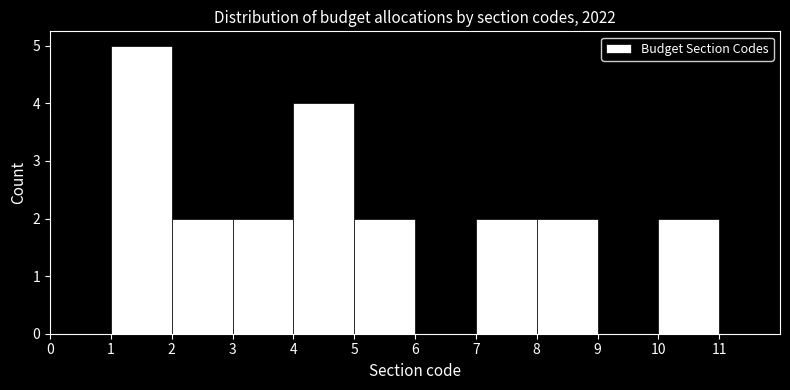

How tall is the bar that spans 2 to 3 on the x-axis? The values are not printed on the chart, so give them approximately, as read against the axis.

2